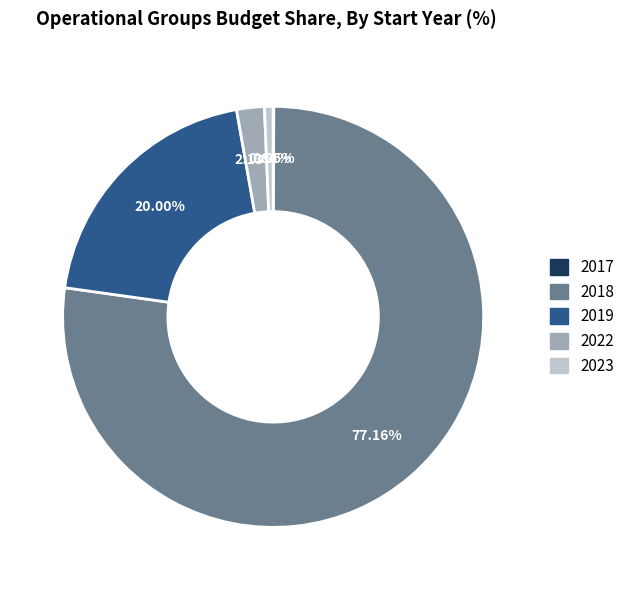

Is the sum of 2023 and 2018 greater than half?

Yes